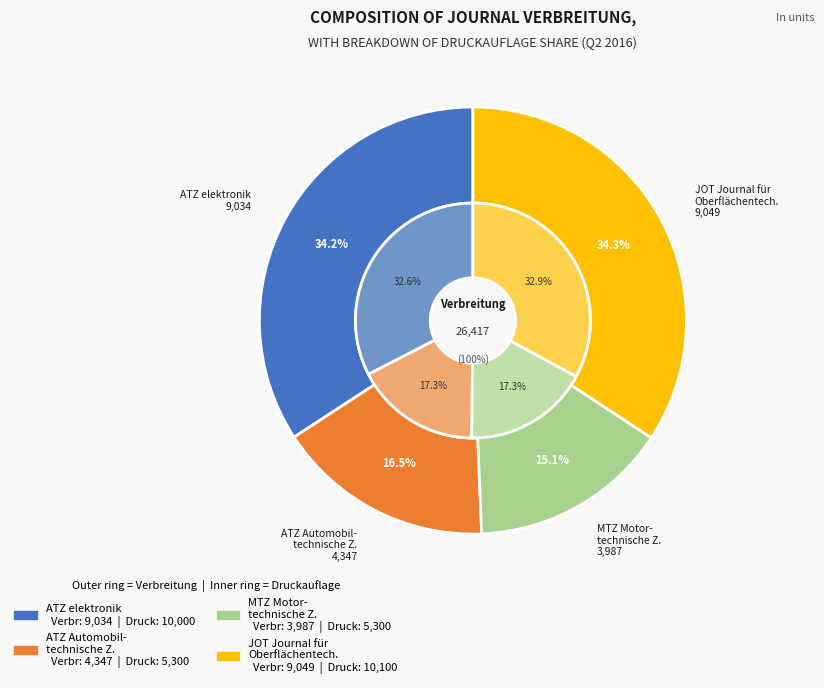

To the nearest percent, what is the average slice percentage?

25%